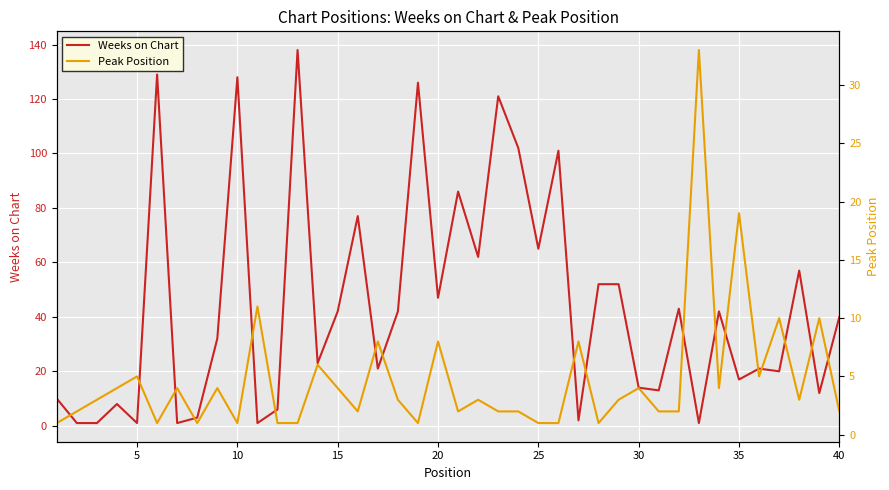

At how many categories does at least one series exceed 30?

22